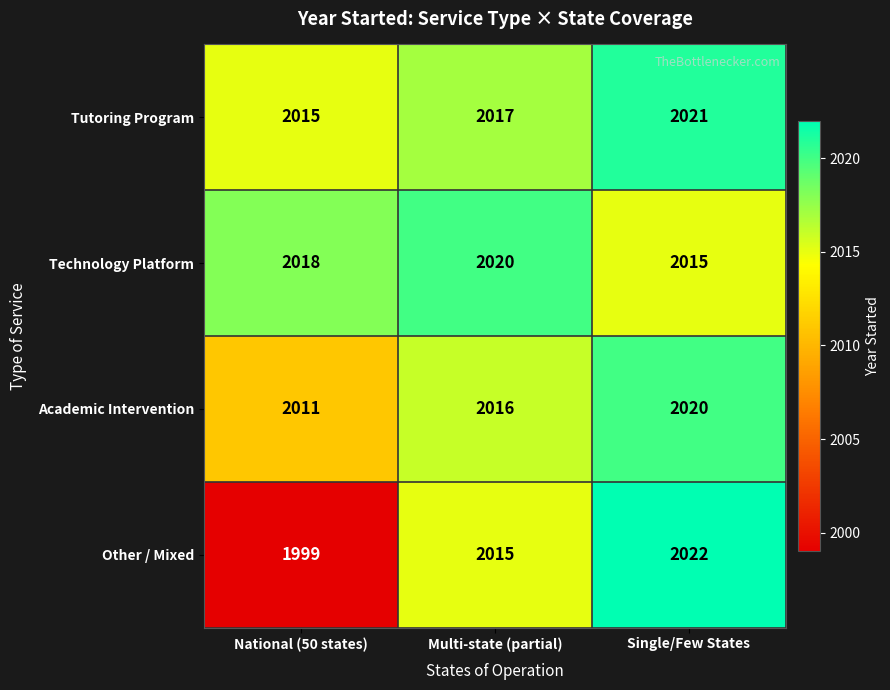

Rank the series at National (50 states) from lowest to highest value.

Other / Mixed, Academic Intervention, Tutoring Program, Technology Platform